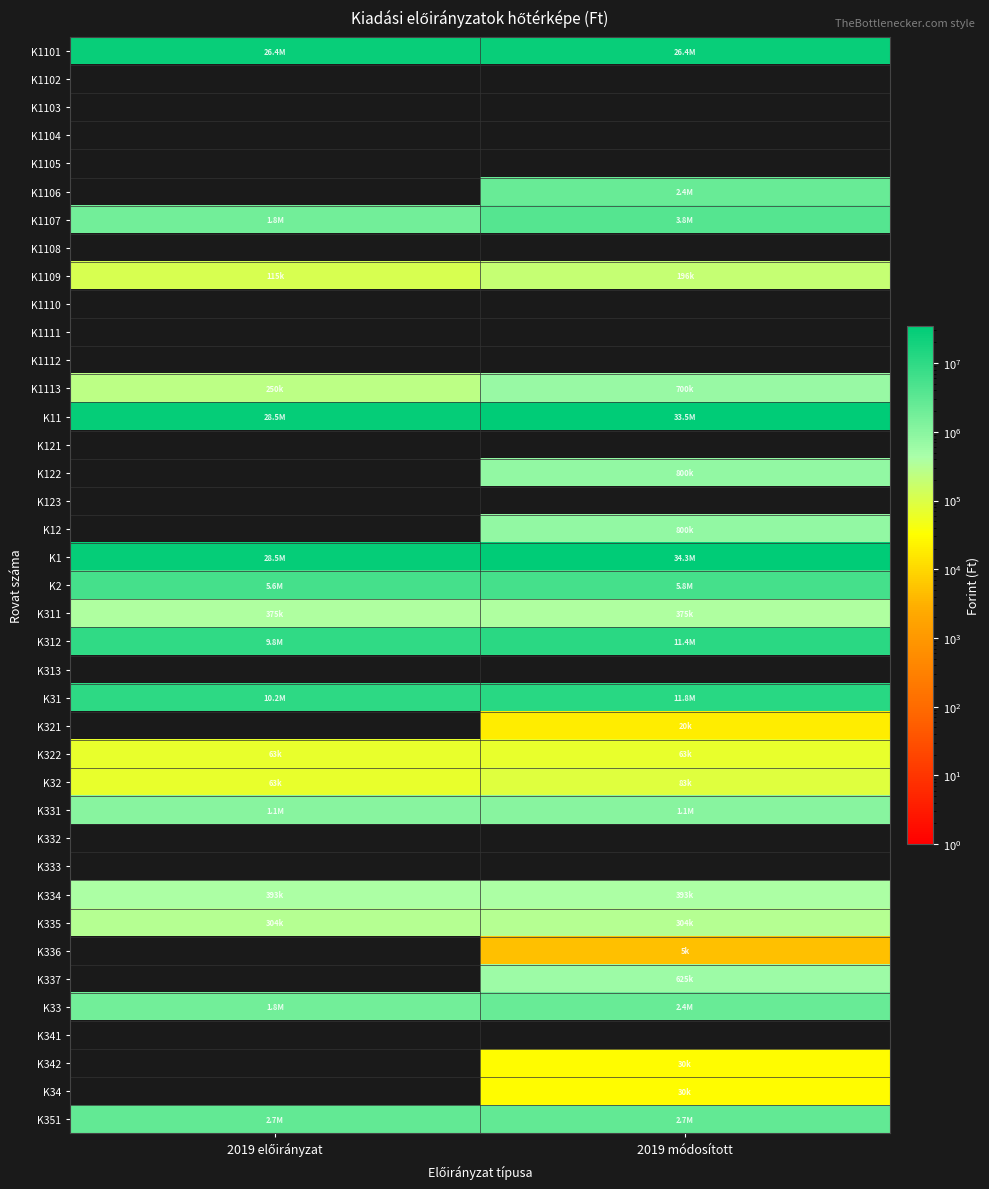

Reading left to right, extract all data points from this chart.

K1101: 2019 előirányzat=26357424	2019 módosított=26357424
K1102: 2019 előirányzat=0	2019 módosított=0
K1103: 2019 előirányzat=0	2019 módosított=0
K1104: 2019 előirányzat=0	2019 módosított=0
K1105: 2019 előirányzat=0	2019 módosított=0
K1106: 2019 előirányzat=0	2019 módosított=2439025
K1107: 2019 előirányzat=1800000	2019 módosított=3811619
K1108: 2019 előirányzat=0	2019 módosított=0
K1109: 2019 előirányzat=114960	2019 módosított=196330
K1110: 2019 előirányzat=0	2019 módosított=0
K1111: 2019 előirányzat=0	2019 módosított=0
K1112: 2019 előirányzat=0	2019 módosított=0
K1113: 2019 előirányzat=250000	2019 módosított=700000
K11: 2019 előirányzat=28522384	2019 módosított=33504398
K121: 2019 előirányzat=0	2019 módosított=0
K122: 2019 előirányzat=0	2019 módosított=800000
K123: 2019 előirányzat=0	2019 módosított=0
K12: 2019 előirányzat=0	2019 módosított=800000
K1: 2019 előirányzat=28522384	2019 módosított=34304398
K2: 2019 előirányzat=5585000	2019 módosított=5755602
K311: 2019 előirányzat=375000	2019 módosított=375000
K312: 2019 előirányzat=9843000	2019 módosított=11426189
K313: 2019 előirányzat=0	2019 módosított=0
K31: 2019 előirányzat=10218000	2019 módosított=11801189
K321: 2019 előirányzat=0	2019 módosított=19580
K322: 2019 előirányzat=63000	2019 módosított=63000
K32: 2019 előirányzat=63000	2019 módosított=82580
K331: 2019 előirányzat=1073000	2019 módosított=1073000
K332: 2019 előirányzat=0	2019 módosított=0
K333: 2019 előirányzat=0	2019 módosított=0
K334: 2019 előirányzat=393000	2019 módosított=393000
K335: 2019 előirányzat=304000	2019 módosított=304000
K336: 2019 előirányzat=0	2019 módosított=5000
K337: 2019 előirányzat=0	2019 módosított=625000
K33: 2019 előirányzat=1770000	2019 módosított=2400000
K341: 2019 előirányzat=0	2019 módosított=0
K342: 2019 előirányzat=0	2019 módosított=30000
K34: 2019 előirányzat=0	2019 módosított=30000
K351: 2019 előirányzat=2659000	2019 módosított=2659000